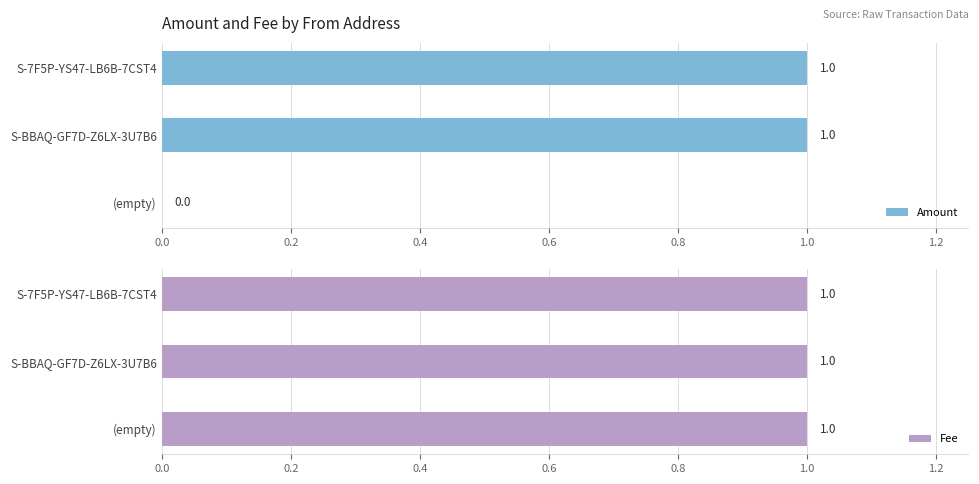

True or false: Amount has a value of 0.6 at (empty).

False